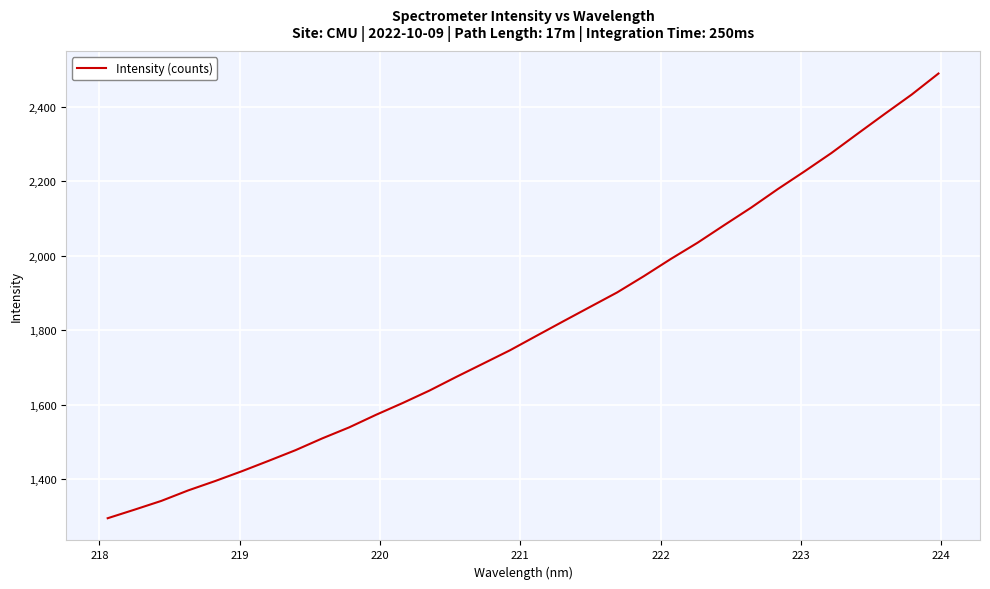

What is the maximum value shown in the chart?

2488.6